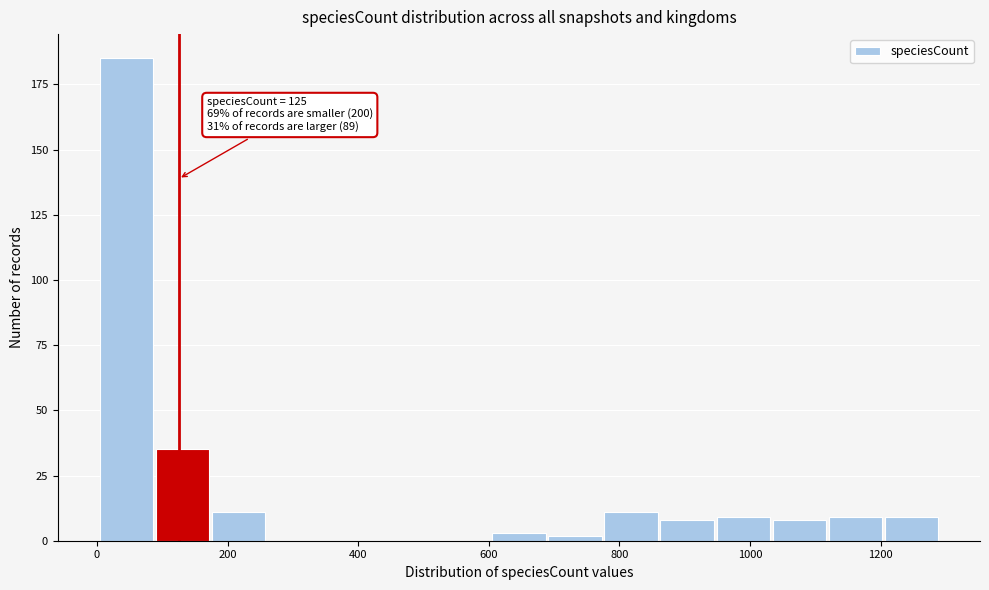

Which range on the x-axis has the tallest bar?

0 to 80